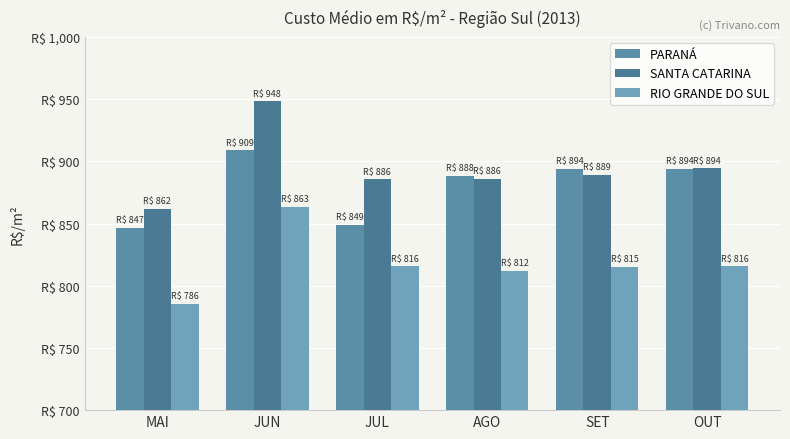

What is the sum of the SANTA CATARINA values at AGO and SET?

1775.0